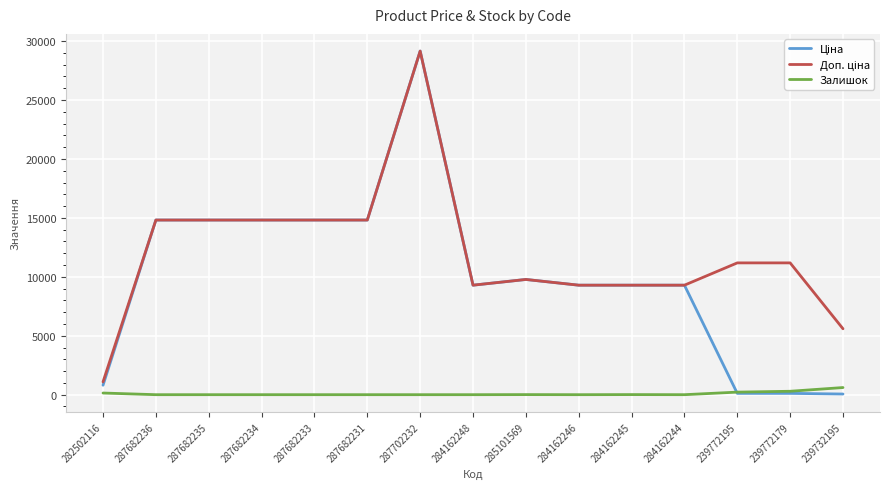

At which category is the sum across all series the highest?

287702232